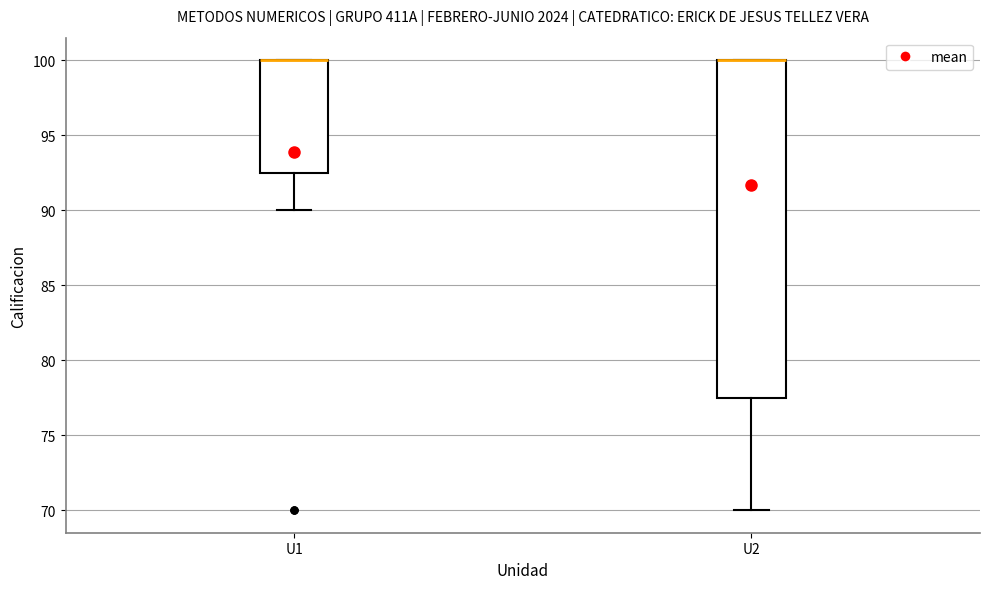

Reading left to right, read every box against the y-axis: the position of its median line, the range the box covers, and the ends of its whiskers. The values are not printed on the chart, so give them approximately, as read against the axis.

U1: median 100.0 (drawn on the box's upper edge), box 92.5 to 100.0, whiskers 90.0 to 100.0
U2: median 100.0 (drawn on the box's upper edge), box 77.5 to 100.0, whiskers 70.0 to 100.0